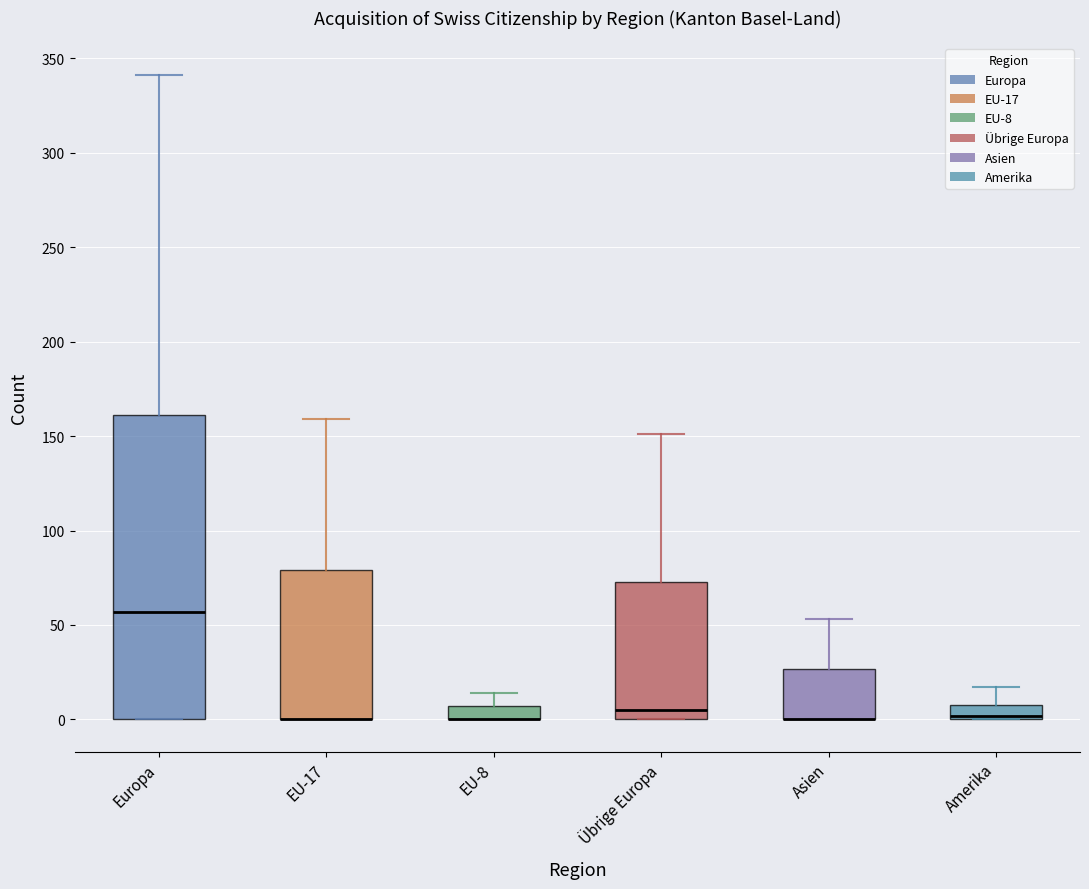

Which box is the tallest, from its lower edge to its upper edge?

Europa